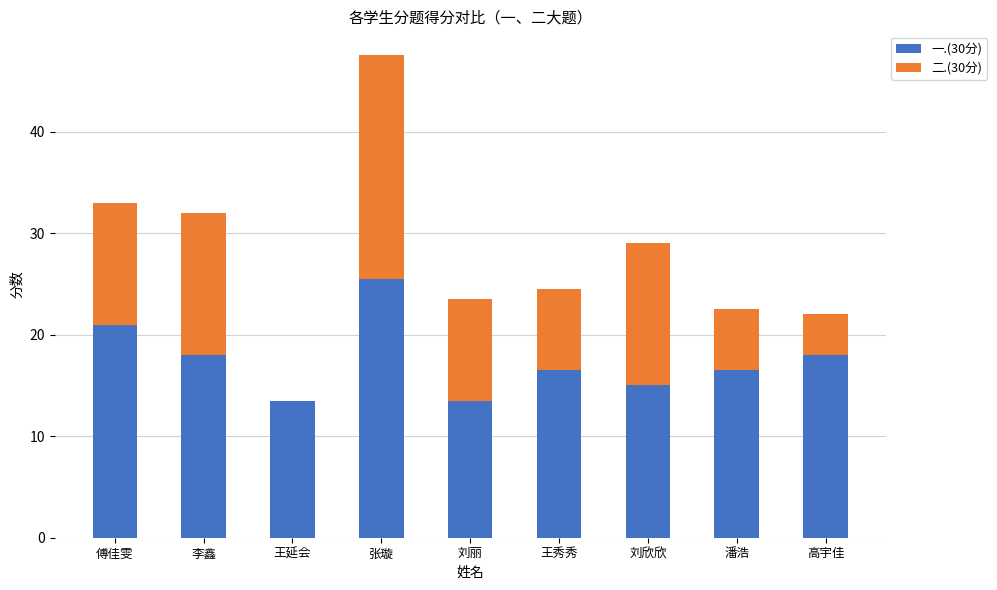

True or false: 一.(30分) has a value of 7.8 at 王延会.

False